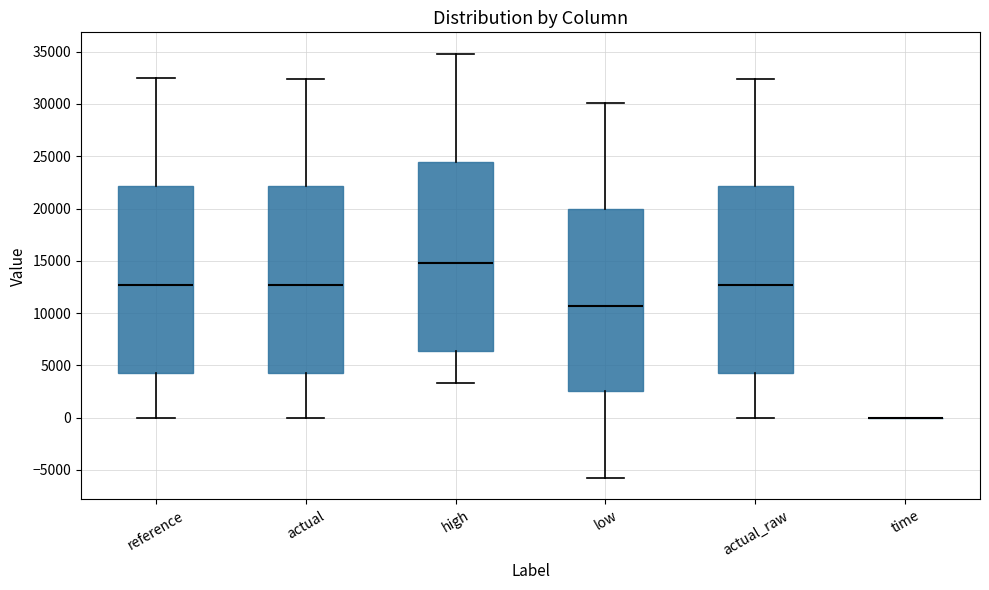

Reading left to right, transcribe this box plot: for each box, give where its median line is, the range the box spans, and where its two whiskers end, as read against the y-axis. The values are not printed on the chart, so give them approximately, as read against the axis.

reference: median 12500, box 4500 to 22000, whiskers 0 to 32500
actual: median 12500, box 4500 to 22000, whiskers 0 to 32500
high: median 15000, box 6500 to 24500, whiskers 3500 to 35000
low: median 10500, box 2500 to 20000, whiskers -6000 to 30000
actual_raw: median 12500, box 4500 to 22000, whiskers 0 to 32500
time: box collapsed to a line at 0, whiskers 0 to 0